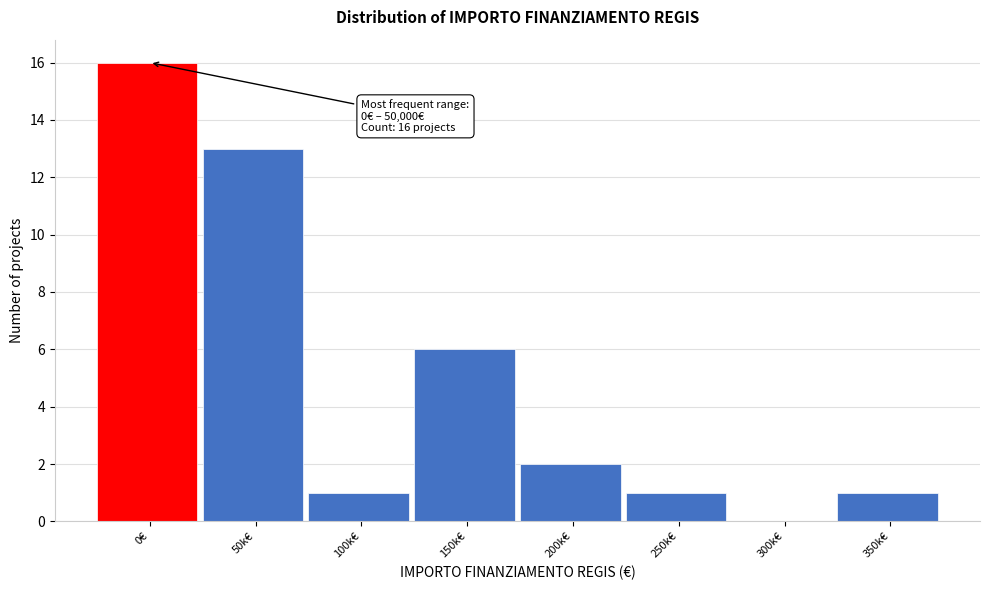

Reading left to right, transcribe all the data shown in this chart.

0€=16	50k€=13	100k€=1	150k€=6	200k€=2	250k€=1	300k€=0	350k€=1